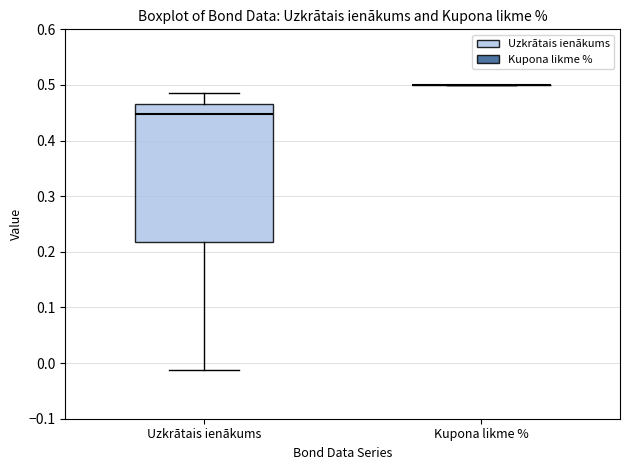

Which box is the tallest, from its lower edge to its upper edge?

Uzkrātais ienākums